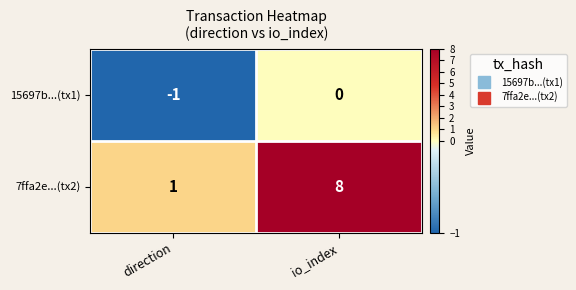

List the labels in order of 7ffa2e...(tx2) value, largest first.

io_index, direction